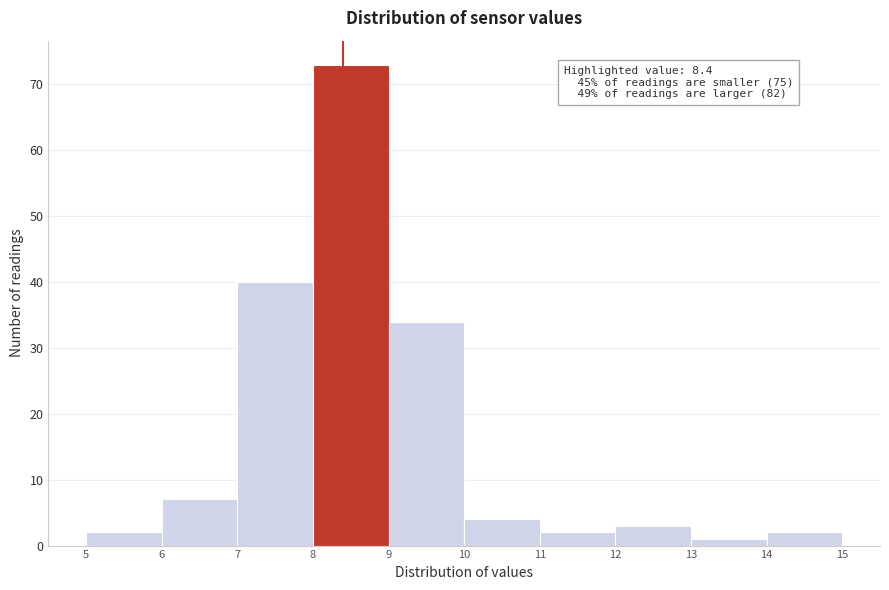

Which range on the x-axis has the tallest bar?

8 to 9